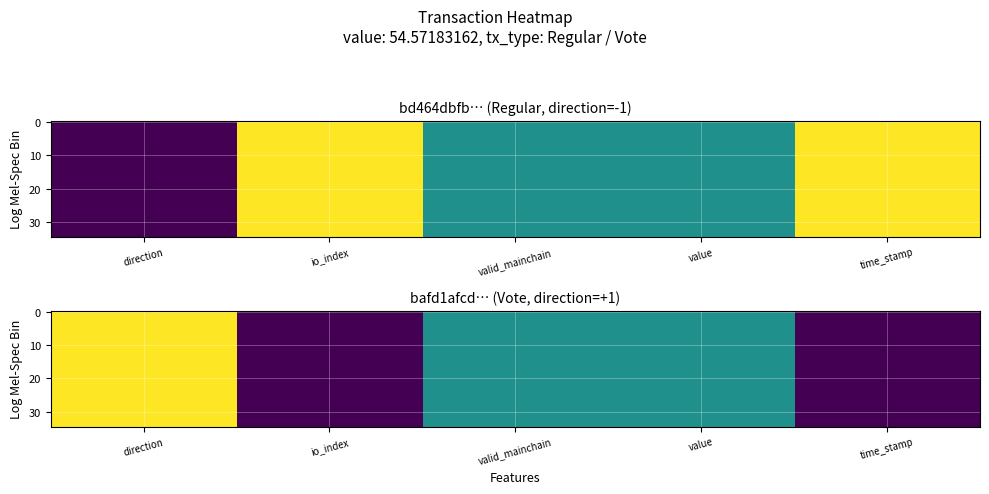

At which category is the sum across all series the highest?

direction